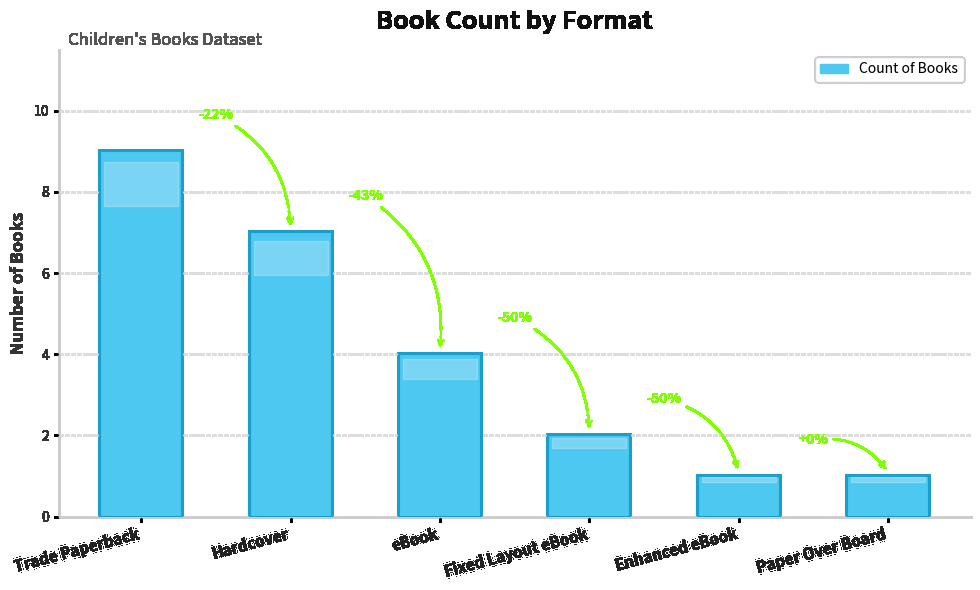

What is the change in value from Hardcover to Enhanced eBook?

-6